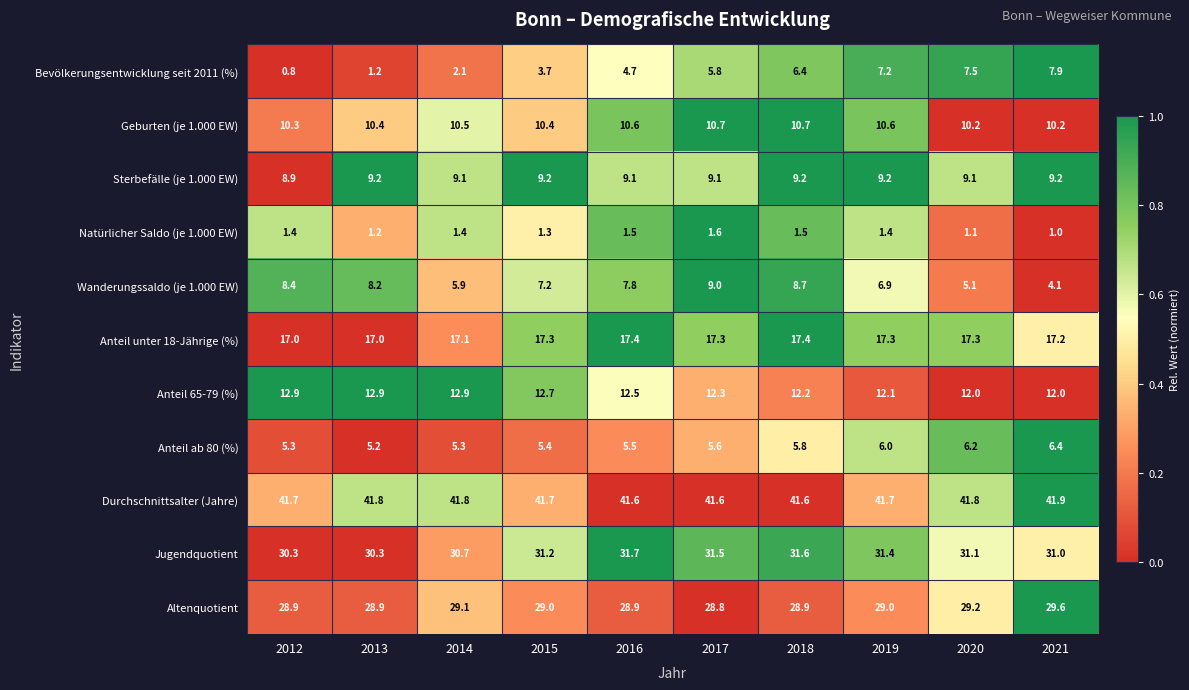

Count the number of categories in the chart.

10